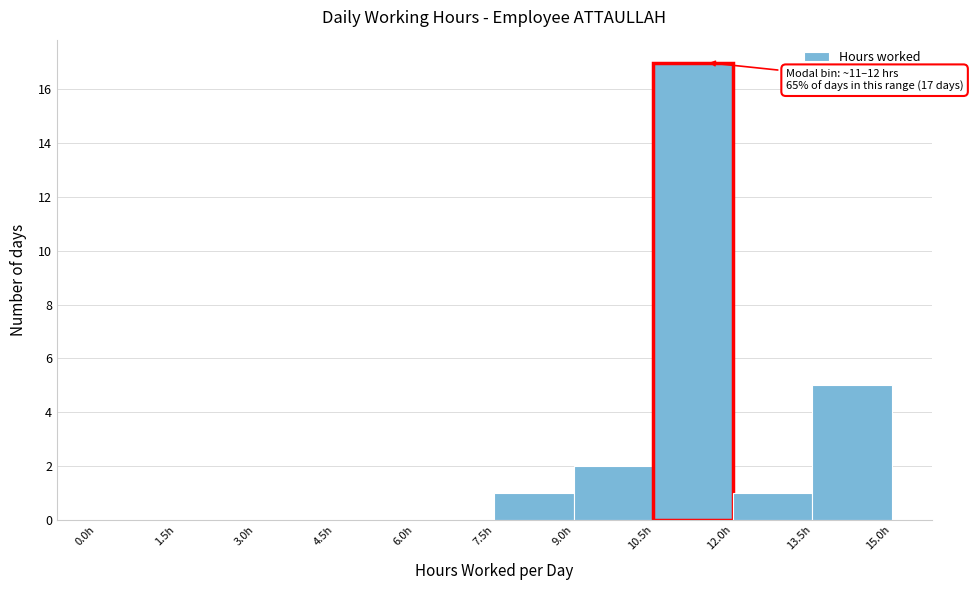

Over which range of the x-axis is the bar tallest?

10.5 to 12.0